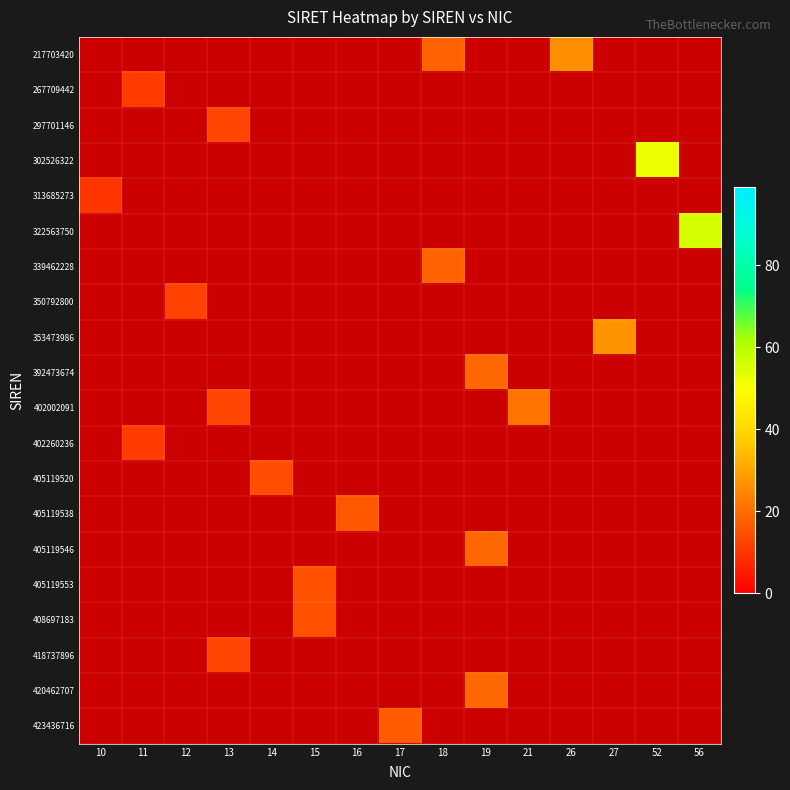

What is the maximum value shown in the chart?

56.0